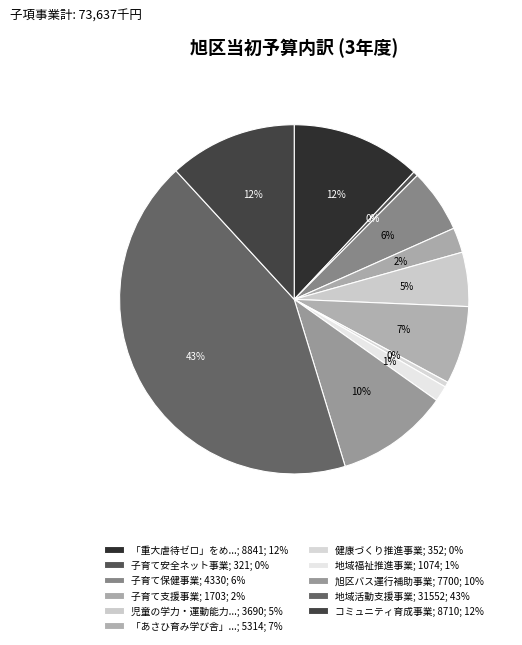

Count the number of slices in the pie.

11